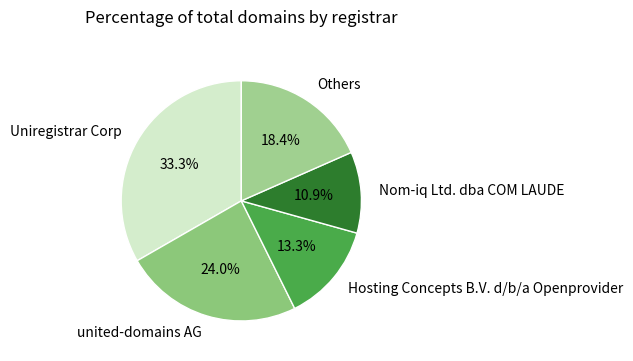

Is the sum of Uniregistrar Corp and Nom-iq Ltd. dba COM LAUDE greater than half?

No